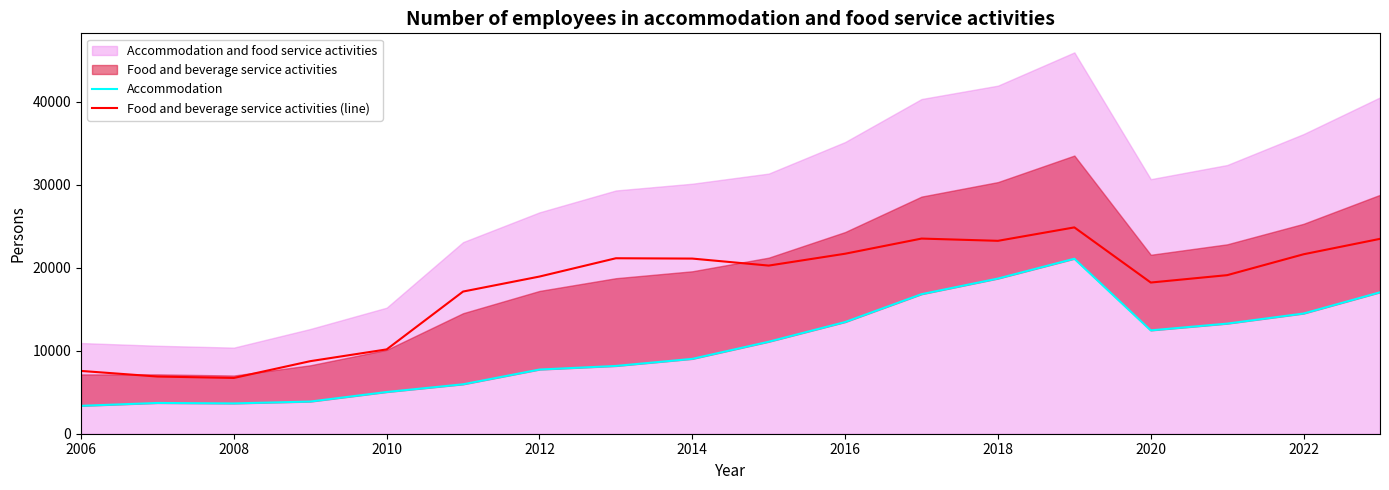

True or false: Food and beverage service activities (line) has a value of 21680.0 at 2016.

True